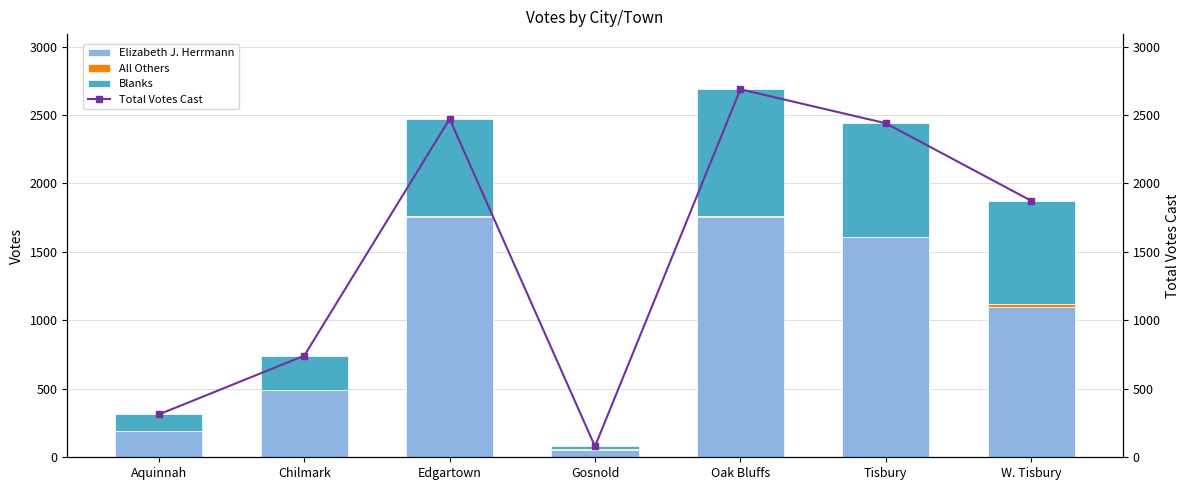

Reading right to left, what are all the values shown in this chart?

Elizabeth J. Herrmann: W. Tisbury=1096	Tisbury=1606	Oak Bluffs=1752	Gosnold=56	Edgartown=1752	Chilmark=489	Aquinnah=190
All Others: W. Tisbury=21	Tisbury=4	Oak Bluffs=11	Gosnold=1	Edgartown=14	Chilmark=3	Aquinnah=2
Blanks: W. Tisbury=757	Tisbury=830	Oak Bluffs=925	Gosnold=23	Edgartown=706	Chilmark=250	Aquinnah=121
Total Votes Cast: W. Tisbury=1874	Tisbury=2440	Oak Bluffs=2688	Gosnold=80	Edgartown=2472	Chilmark=742	Aquinnah=313